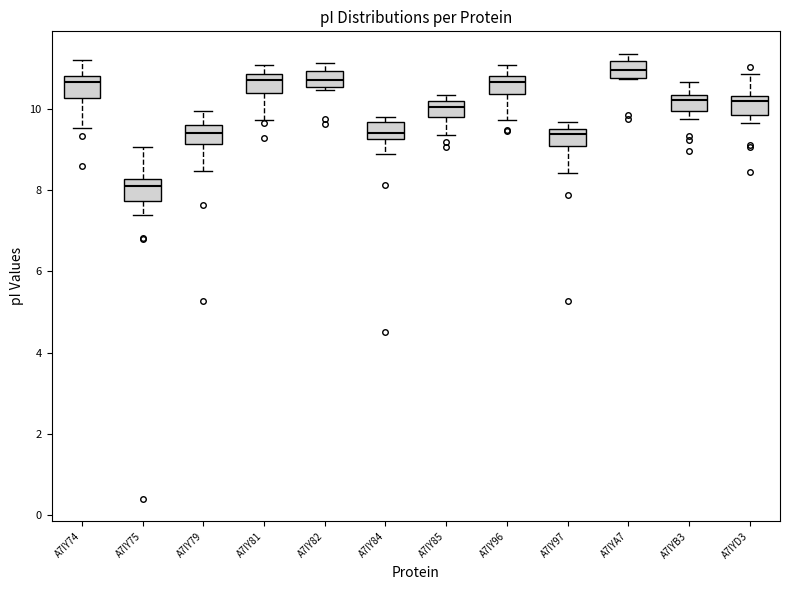

Reading left to right, read every box against the y-axis: the position of its median line, the range the box covers, and the ends of its whiskers. The values are not printed on the chart, so give them approximately, as read against the axis.

A7IY74: median 10.6, box 10.2 to 10.8, whiskers 9.6 to 11.2
A7IY75: median 8.2 (just below the box's upper edge), box 7.8 to 8.2, whiskers 7.4 to 9.0
A7IY79: median 9.4, box 9.2 to 9.6, whiskers 8.4 to 10.0
A7IY81: median 10.8 (just below the box's upper edge), box 10.4 to 10.8, whiskers 9.8 to 11.0
A7IY82: median 10.8, box 10.6 to 11.0, whiskers 10.4 to 11.2
A7IY84: median 9.4, box 9.2 to 9.6, whiskers 8.8 to 9.8
A7IY85: median 10.0, box 9.8 to 10.2, whiskers 9.4 to 10.4
A7IY96: median 10.6, box 10.4 to 10.8, whiskers 9.8 to 11.0
A7IY97: median 9.4, box 9.0 to 9.6, whiskers 8.4 to 9.6 (just above the box's upper edge)
A7IYA7: median 11.0, box 10.8 to 11.2, whiskers 10.8 to 11.4
A7IYB3: median 10.2, box 10.0 to 10.4, whiskers 9.8 to 10.6
A7IYD3: median 10.2, box 9.8 to 10.4, whiskers 9.6 to 10.8